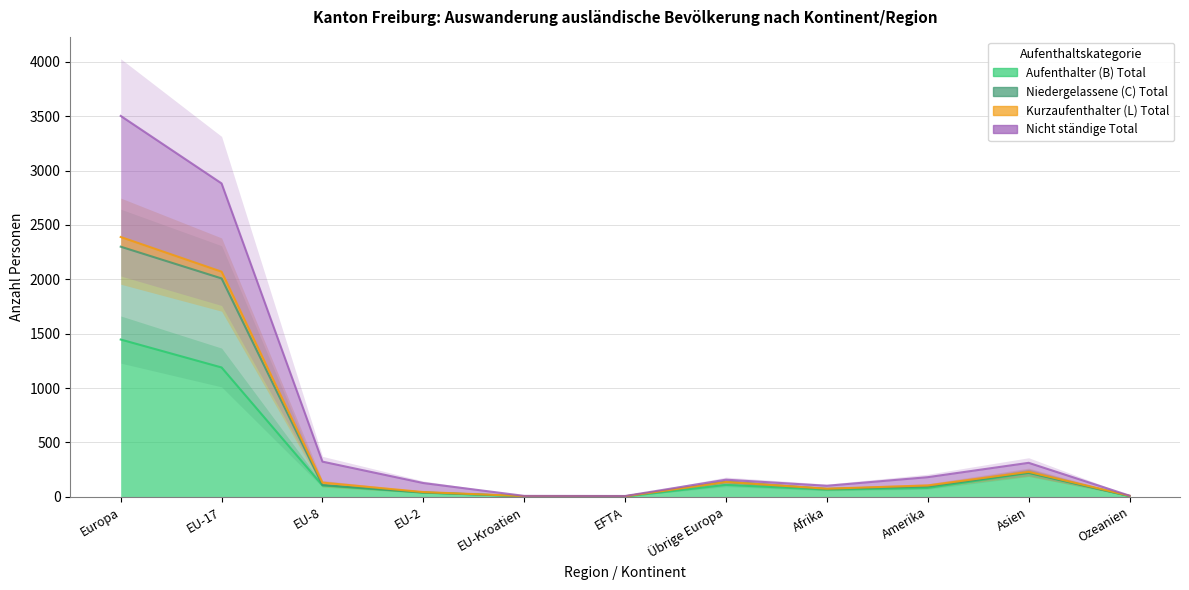

True or false: Aufenthalter (B) Total and Kurzaufenthalter (L) Total intersect in this chart.

False